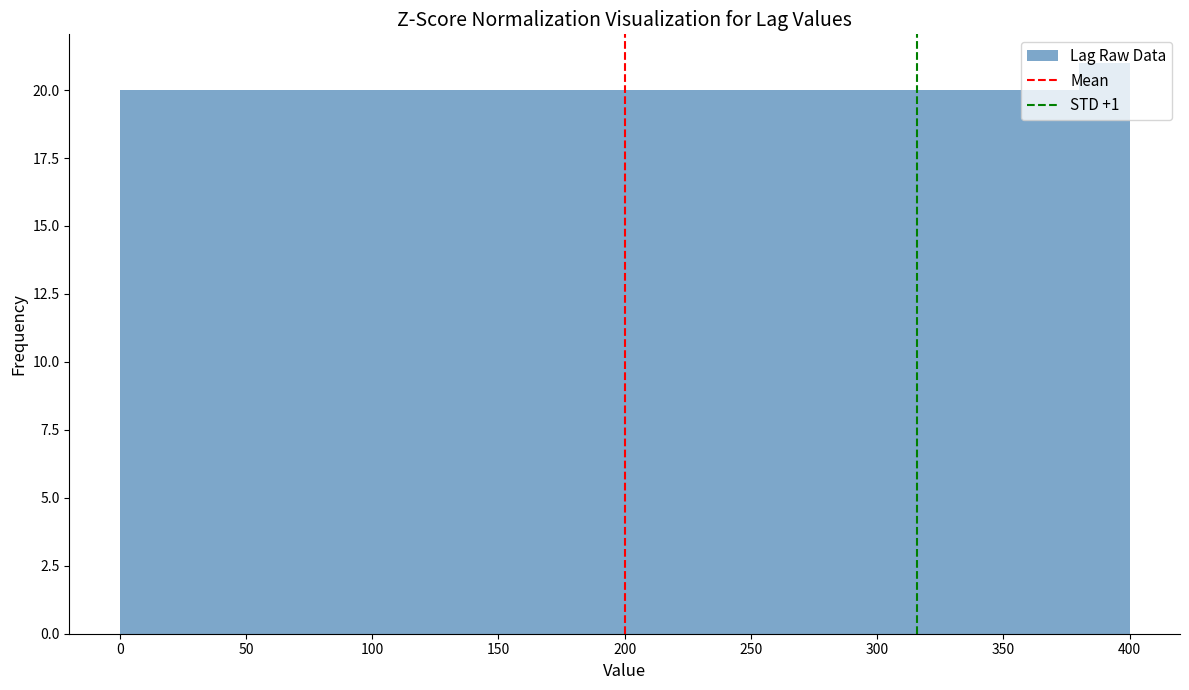

How tall is the bar that spans 0 to 20 on the x-axis? The values are not printed on the chart, so give them approximately, as read against the axis.

20